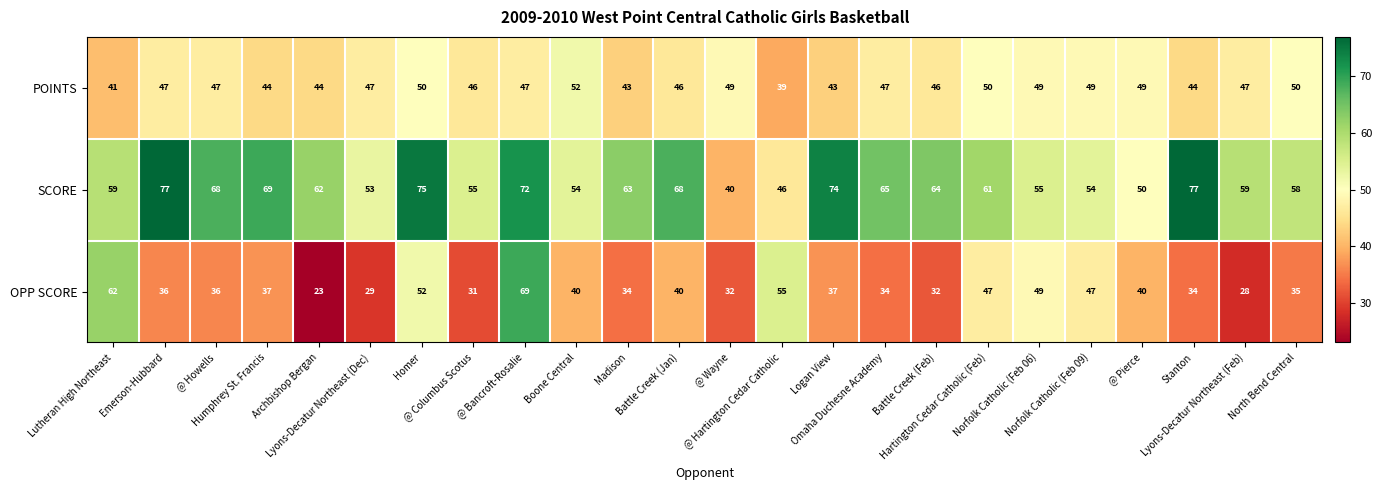

Which series has the largest total across all categories?

SCORE